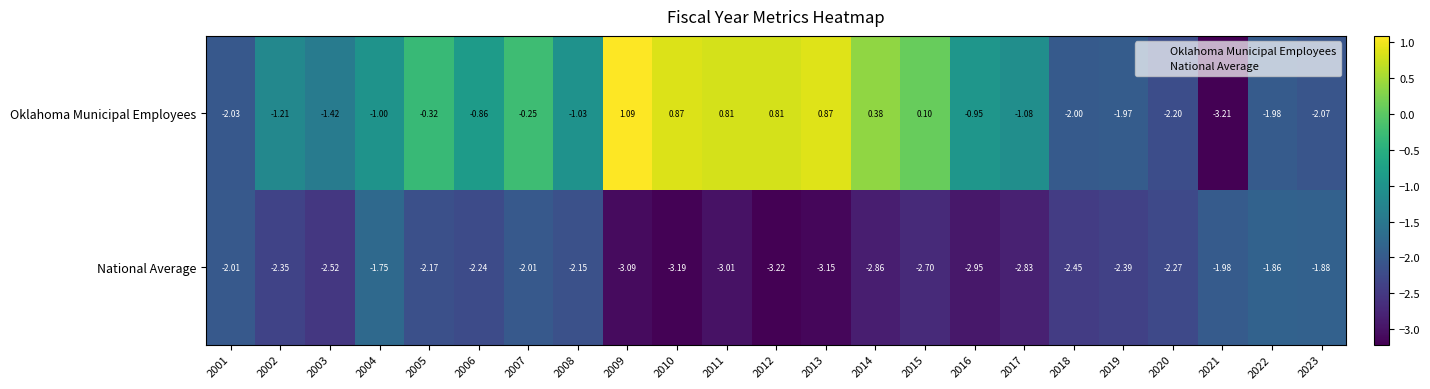

Which series has the widest spread of values?

Oklahoma Municipal Employees